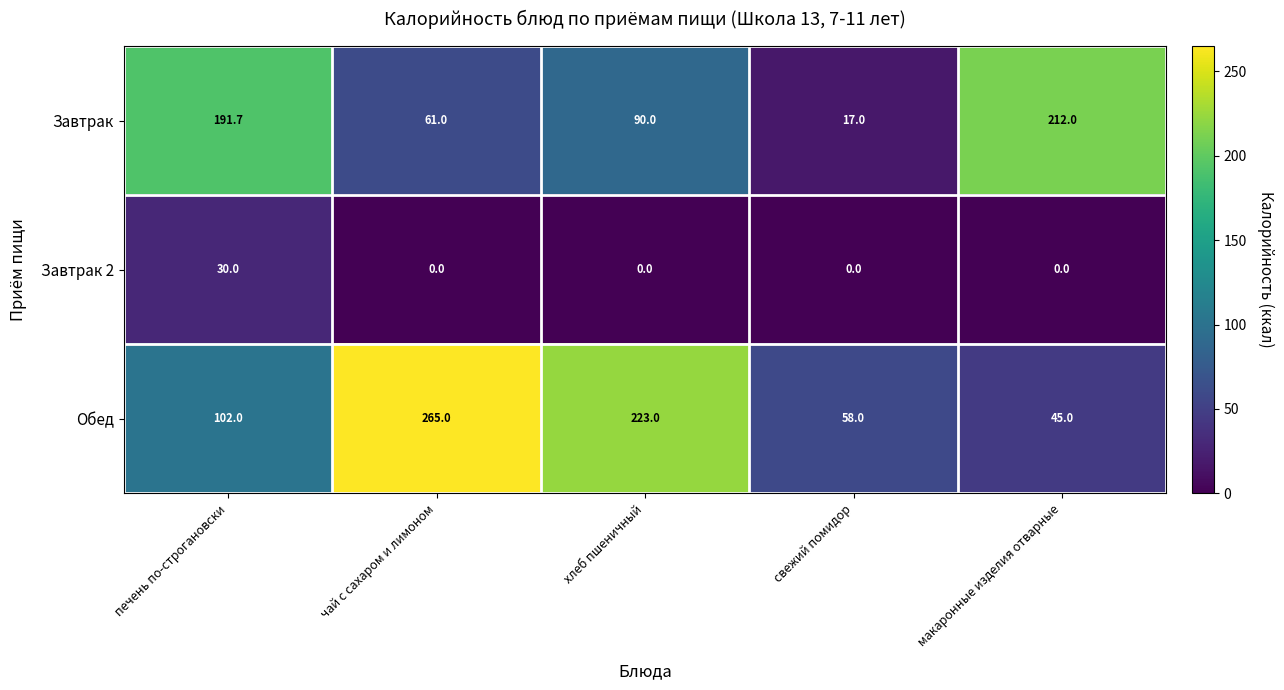

Read the Обед value at чай с сахаром и лимоном.

265.0